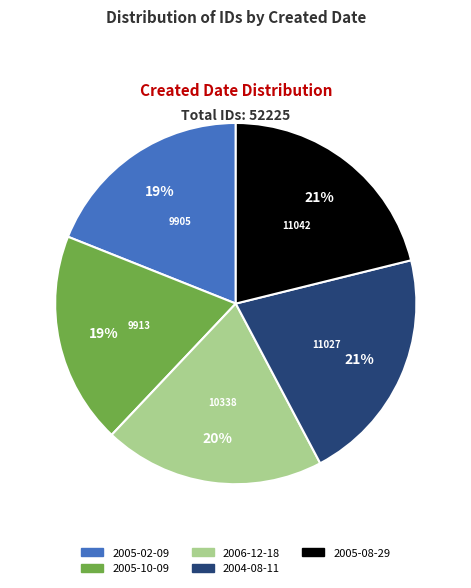

To the nearest percent, what percentage of the pie is 2005-02-09?

19%